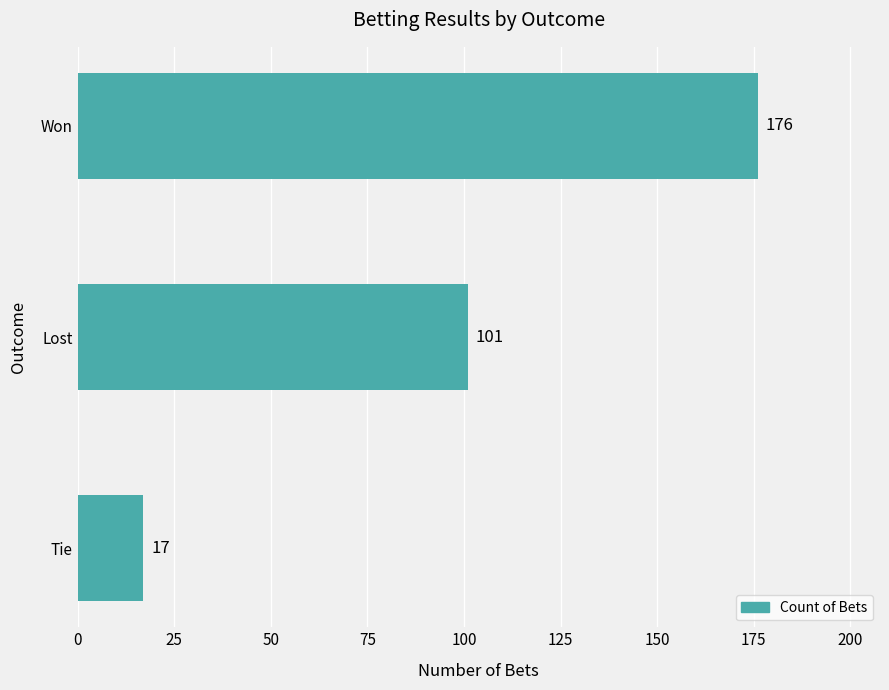

What is the value of the 3rd bar from the top?

17